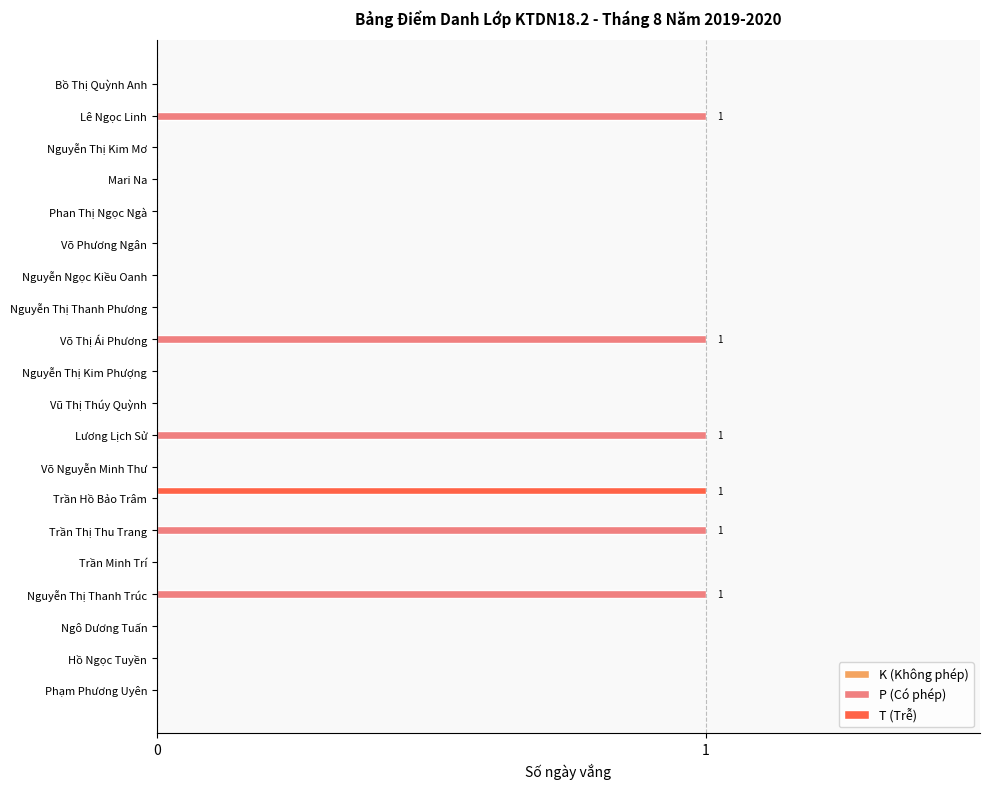

Between Nguyễn Ngọc Kiều Oanh and Nguyễn Thị Thanh Trúc, which series saw the biggest shift?

P (Có phép)